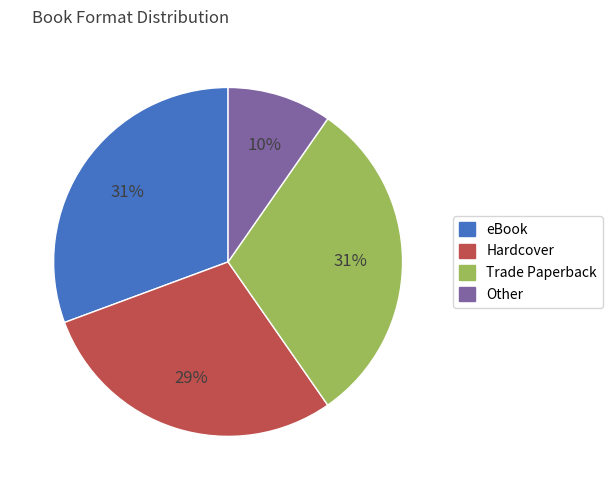

To the nearest percent, what is the average slice percentage?

25%